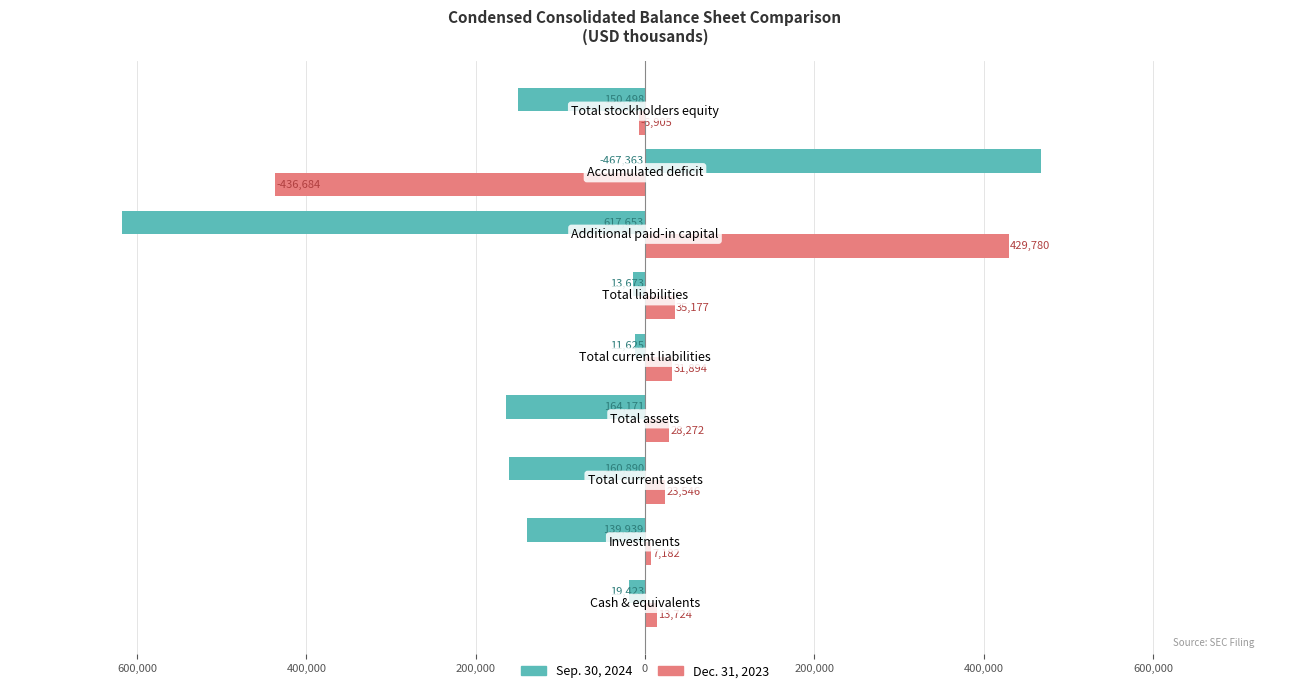

List the series in order of their peak value, highest first.

Sep. 30, 2024, Dec. 31, 2023